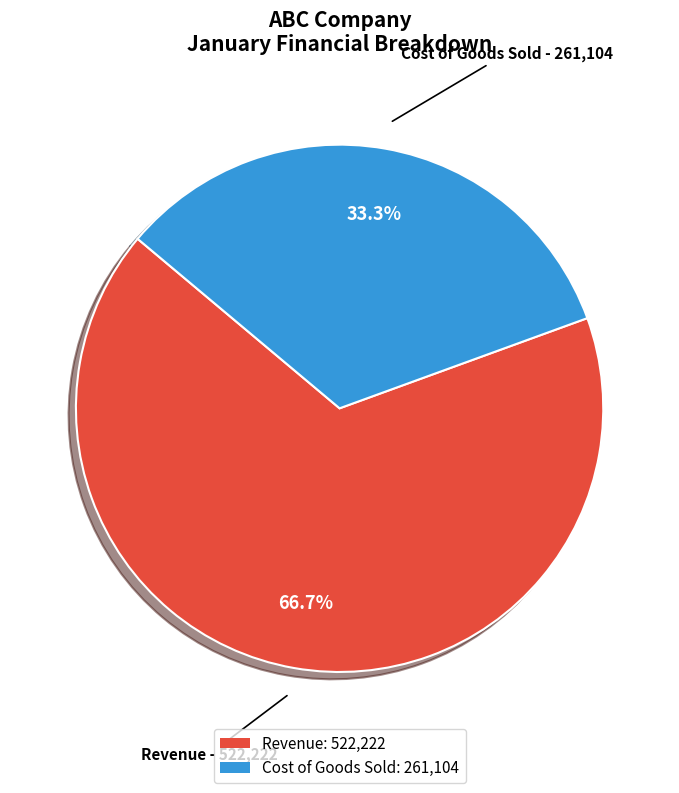

Which category accounts for the majority?

Revenue: 522,222